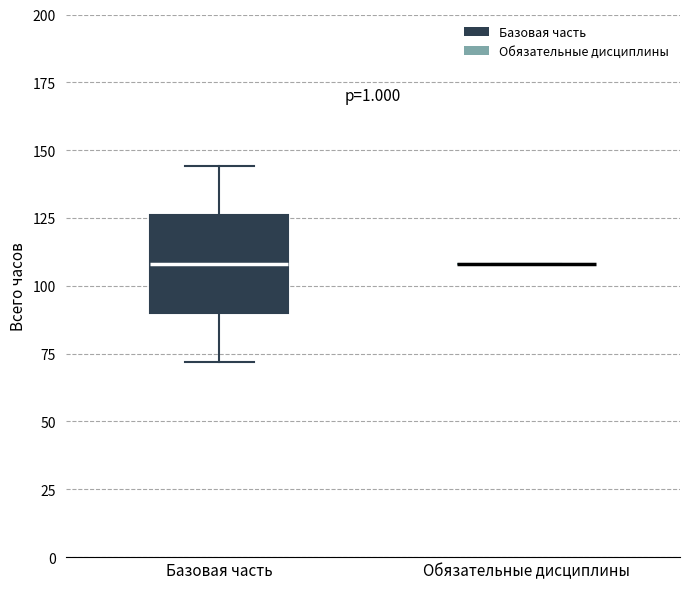

Reading left to right, read every box against the y-axis: the position of its median line, the range the box covers, and the ends of its whiskers. The values are not printed on the chart, so give them approximately, as read against the axis.

Базовая часть: median 110, box 90 to 125, whiskers 70 to 145
Обязательные дисциплины: box collapsed to a line at 110, whiskers 110 to 110